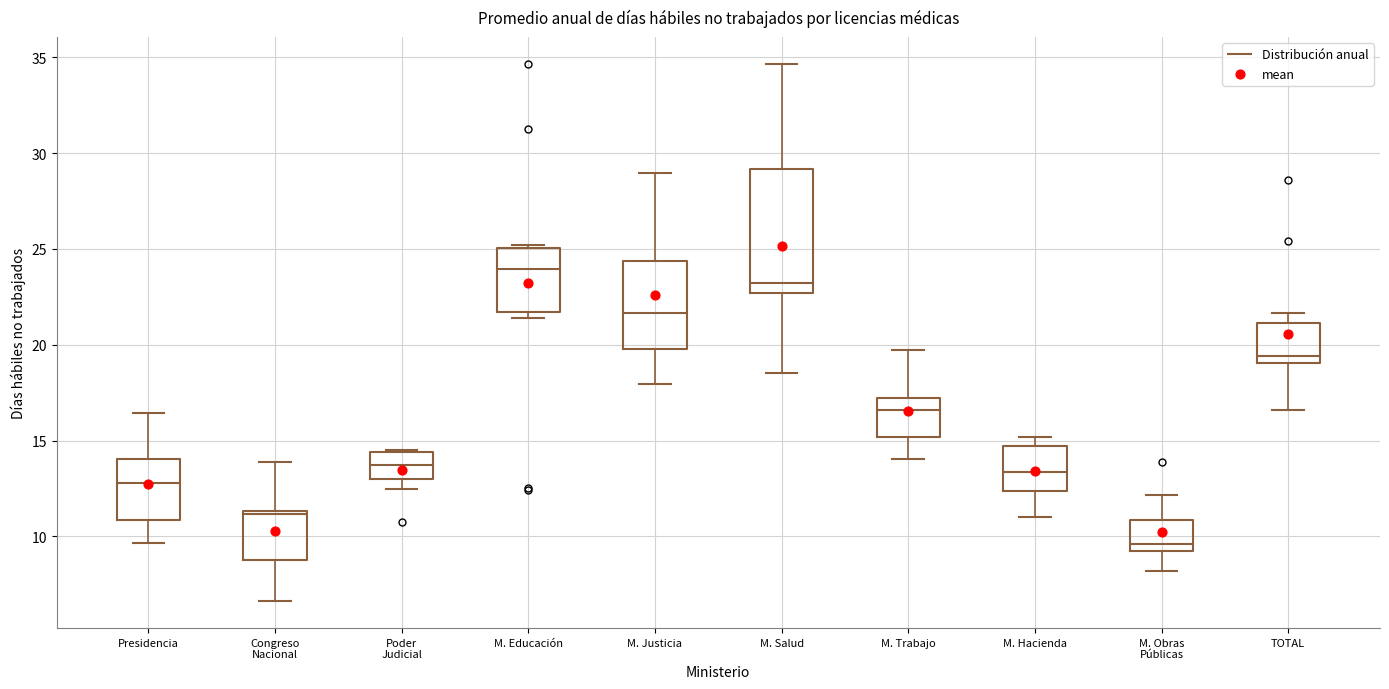

Reading left to right, read every box against the y-axis: the position of its median line, the range the box covers, and the ends of its whiskers. The values are not printed on the chart, so give them approximately, as read against the axis.

Presidencia: median 13.0, box 11.0 to 14.0, whiskers 9.5 to 16.5
Congreso Nacional: median 11.0, box 9.0 to 11.5, whiskers 6.5 to 14.0
Poder Judicial: median 13.5, box 13.0 to 14.5, whiskers 12.5 to 14.5
M. Educación: median 24.0, box 21.5 to 25.0, whiskers 21.5 (just below the box's lower edge) to 25.0 (just above the box's upper edge)
M. Justicia: median 21.5, box 20.0 to 24.5, whiskers 18.0 to 29.0
M. Salud: median 23.0, box 22.5 to 29.0, whiskers 18.5 to 34.5
M. Trabajo: median 16.5, box 15.0 to 17.0, whiskers 14.0 to 19.5
M. Hacienda: median 13.5, box 12.5 to 14.5, whiskers 11.0 to 15.0
M. Obras Públicas: median 9.5, box 9.0 to 11.0, whiskers 8.0 to 12.0
TOTAL: median 19.5, box 19.0 to 21.0, whiskers 16.5 to 21.5